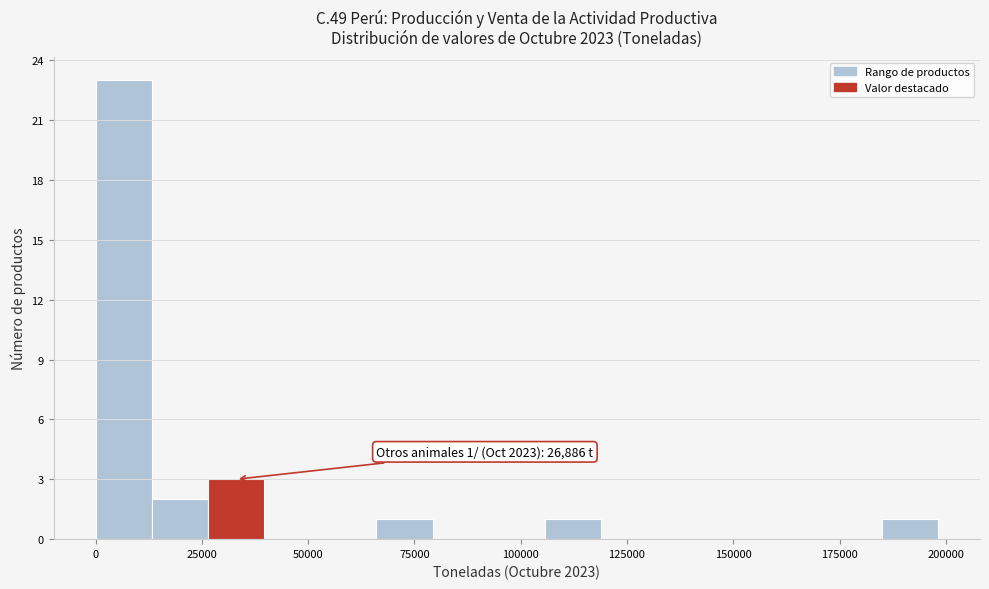

Read against the x-axis, roughly where is the centre of the tallest bar?

5000